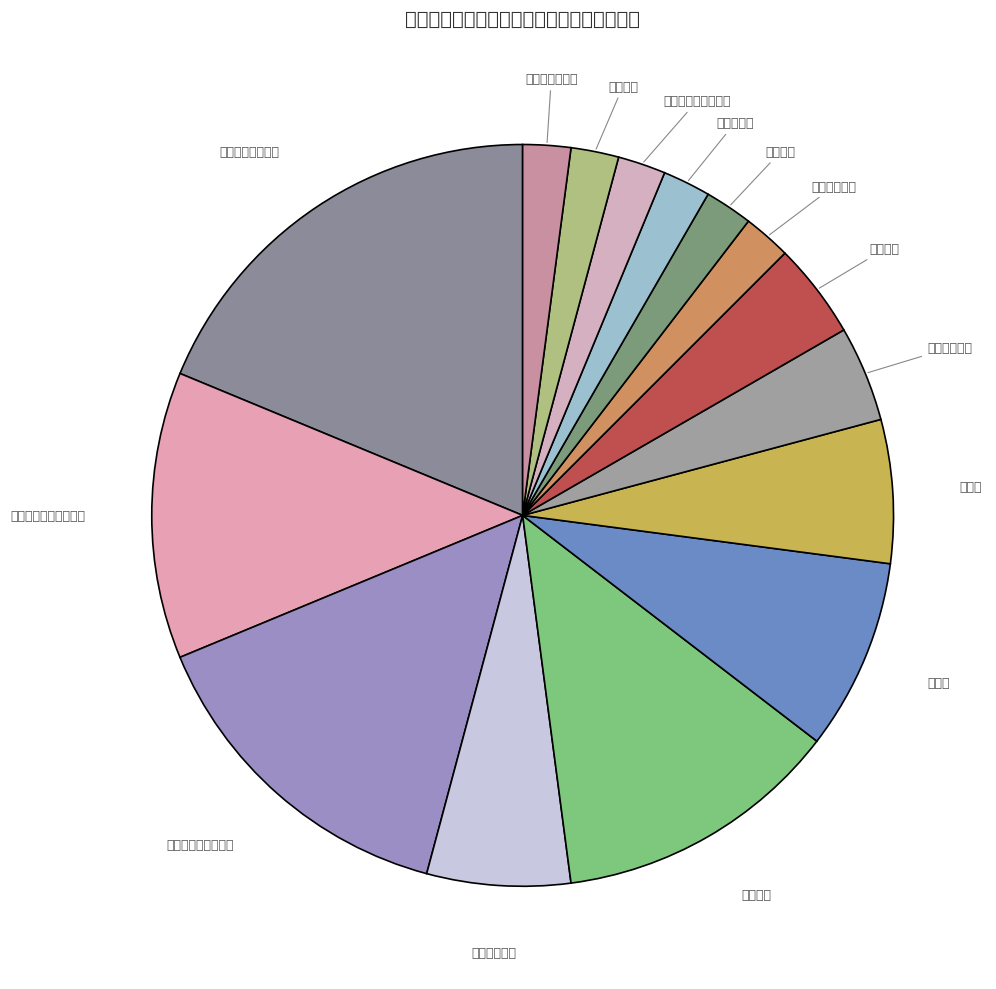

Does 工商管理学院 account for over 50% of the chart?

No